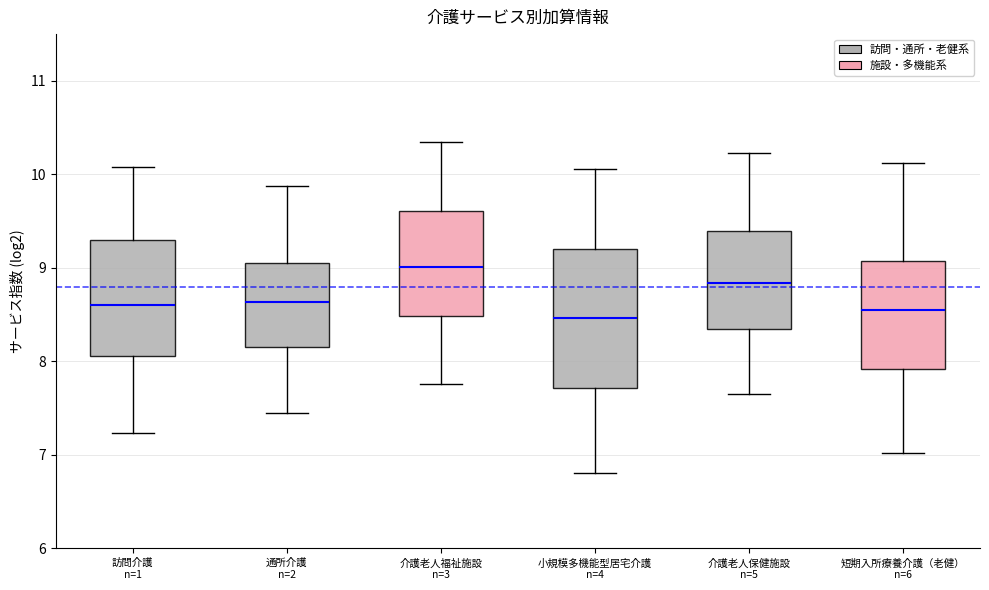

Comparing the boxes themselves (not the whiskers), which one is the tallest?

小規模多機能型居宅介護 n=4